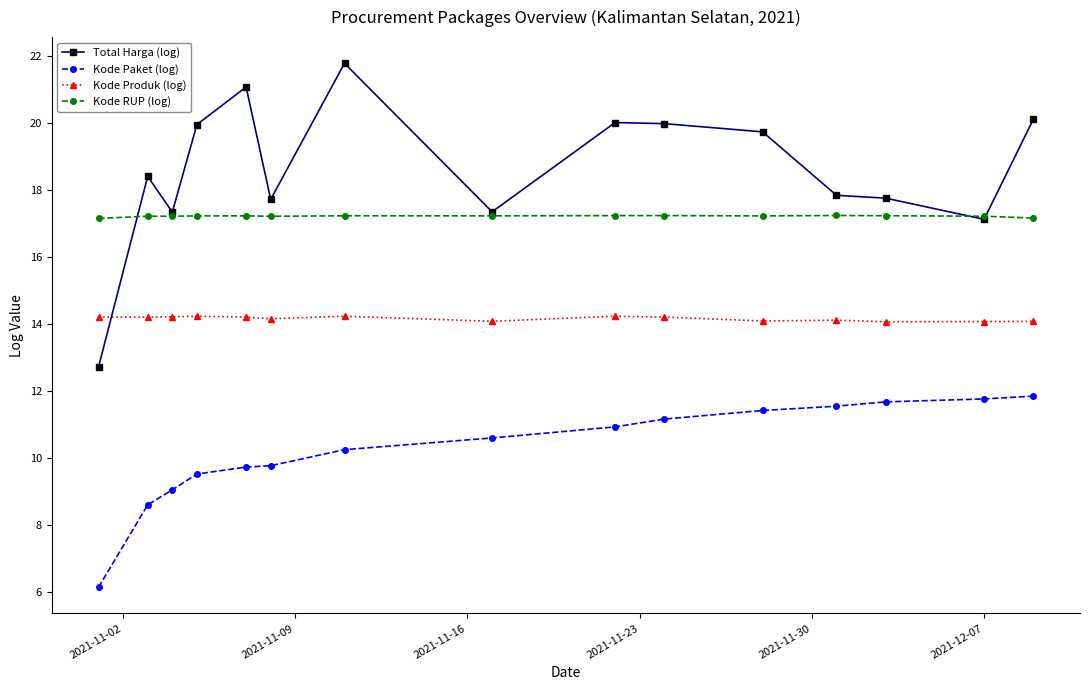

Rank the series by their average value, from lowest to highest.

Kode Paket (log), Kode Produk (log), Kode RUP (log), Total Harga (log)